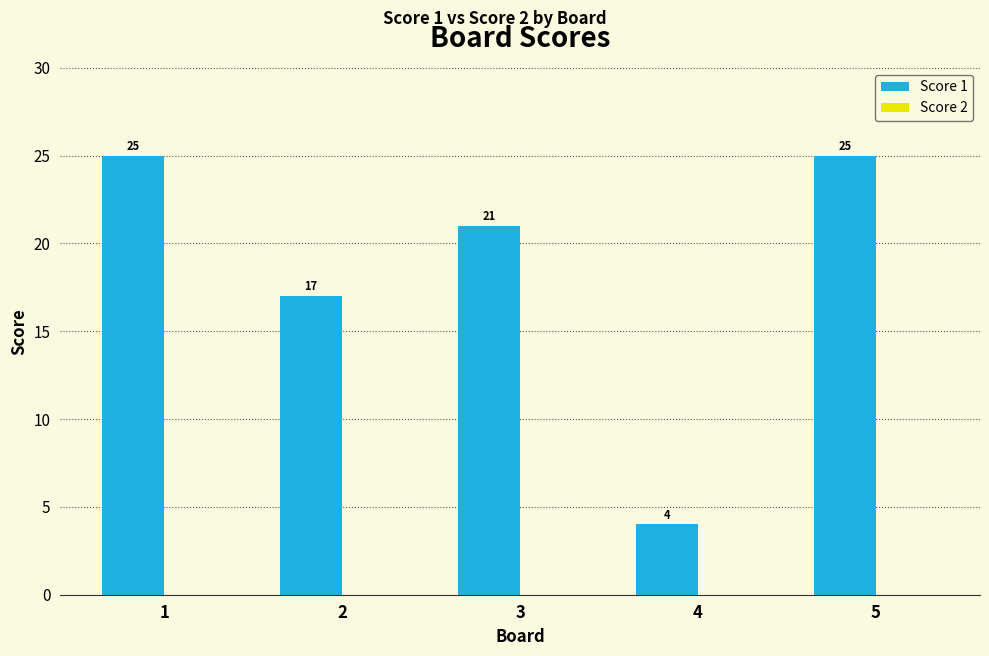

Reading left to right, list all the values displayed in this chart.

1=25	2=17	3=21	4=4	5=25